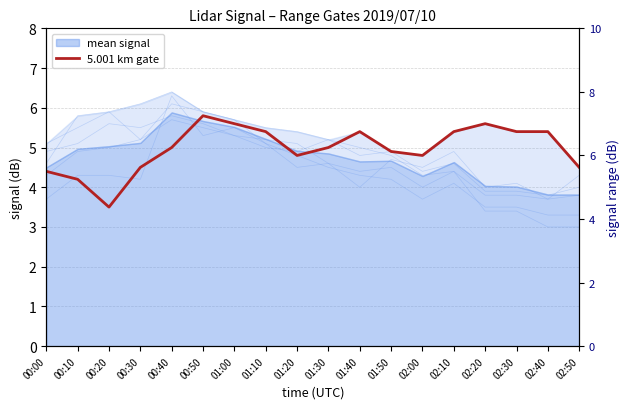

List the labels in order of value, smallest first.

00:20, 00:10, 00:00, 00:30, 02:50, 01:20, 02:00, 01:50, 00:40, 01:30, 01:10, 01:40, 02:10, 02:30, 02:40, 01:00, 02:20, 00:50